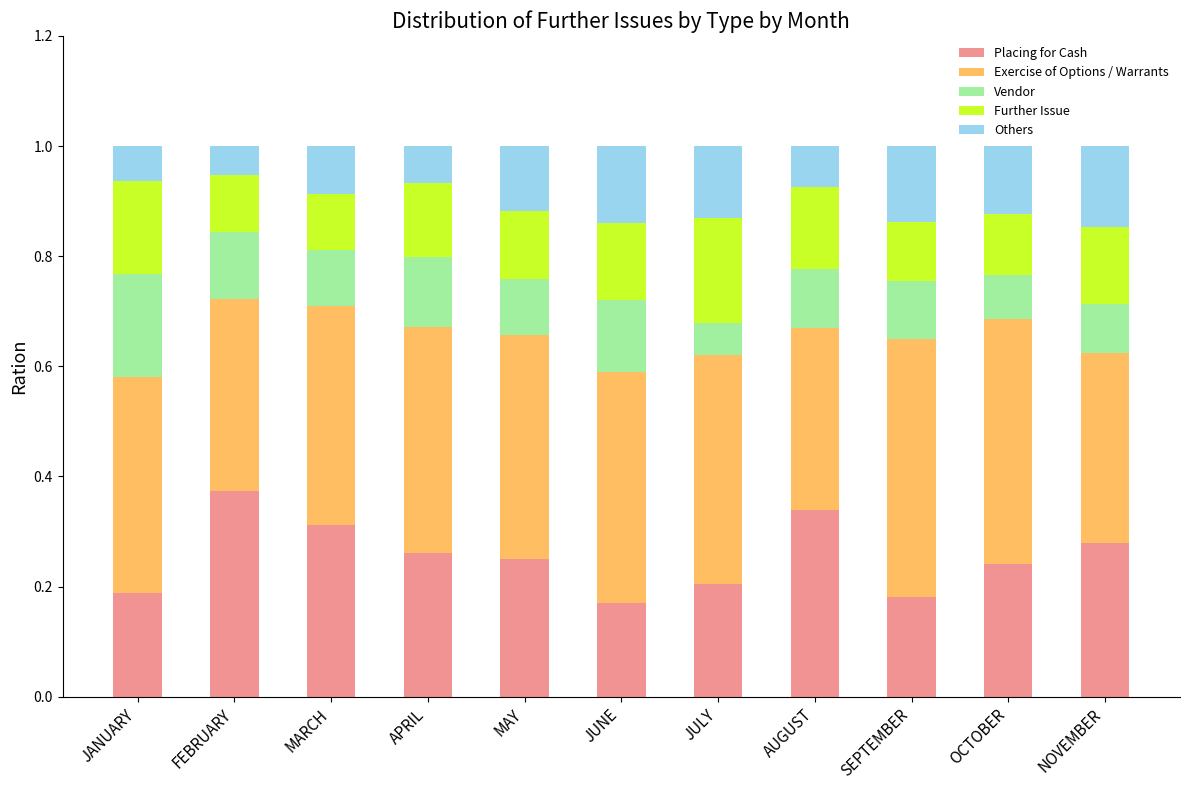

At which label does Placing for Cash reach its peak?

FEBRUARY